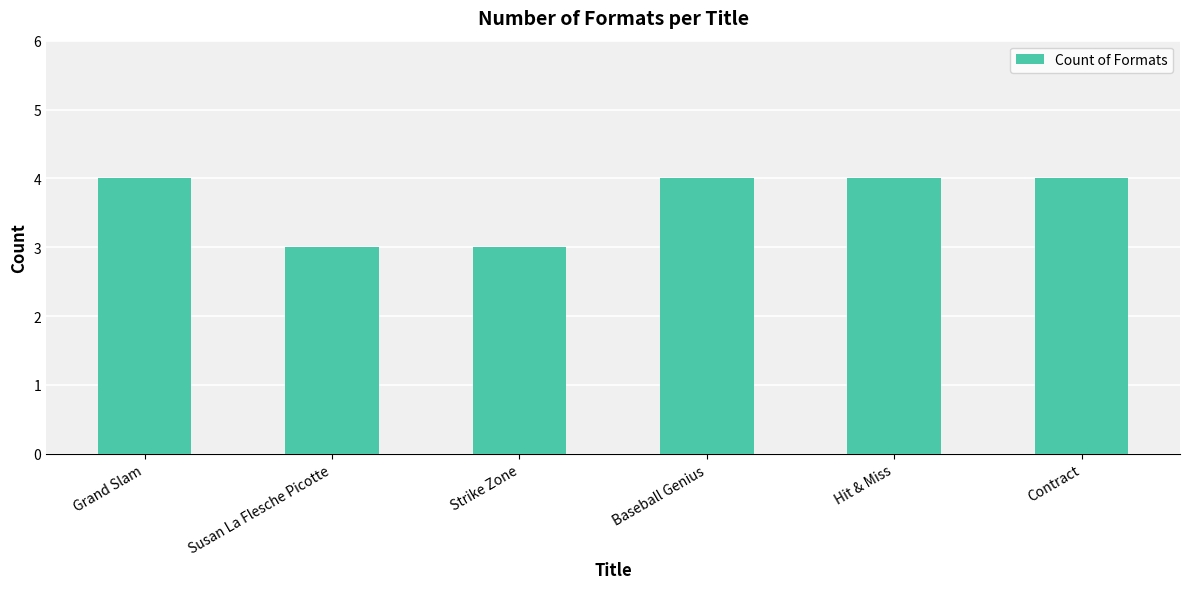

Reading right to left, extract all data points from this chart.

Contract=4	Hit & Miss=4	Baseball Genius=4	Strike Zone=3	Susan La Flesche Picotte=3	Grand Slam=4